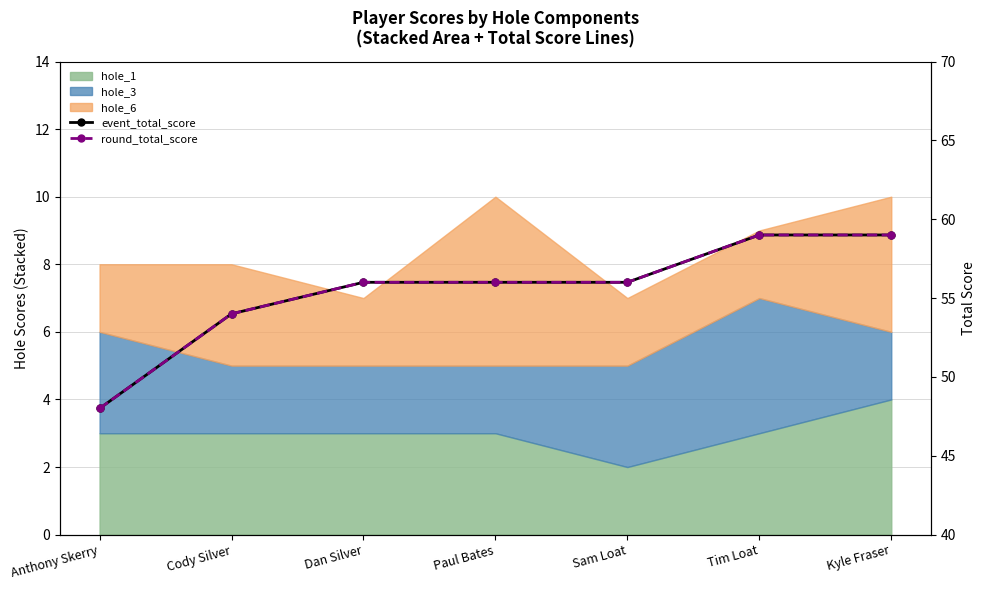

True or false: round_total_score and event_total_score intersect in this chart.

False